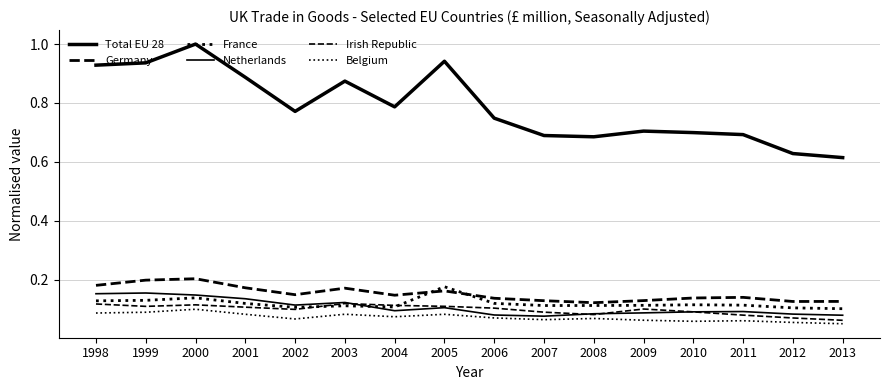

Which category has the highest value across all series?

2000